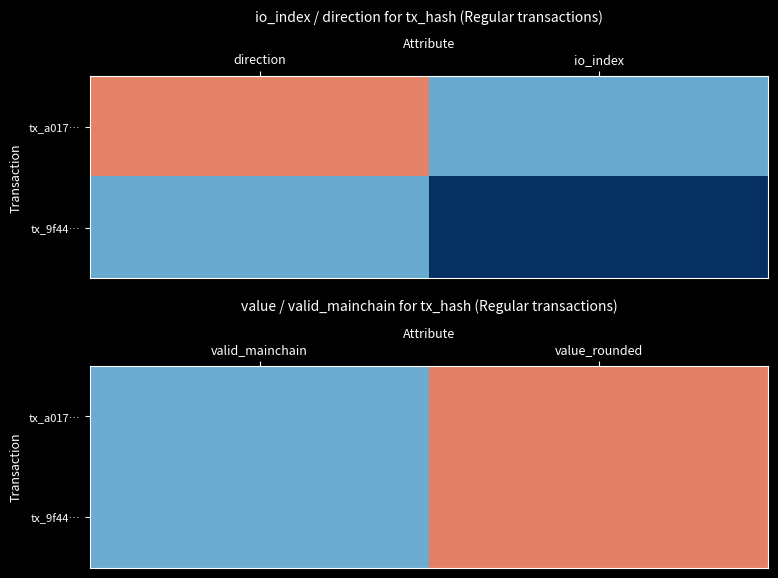

Which category has the highest value in the tx_9f44… series?

value_rounded